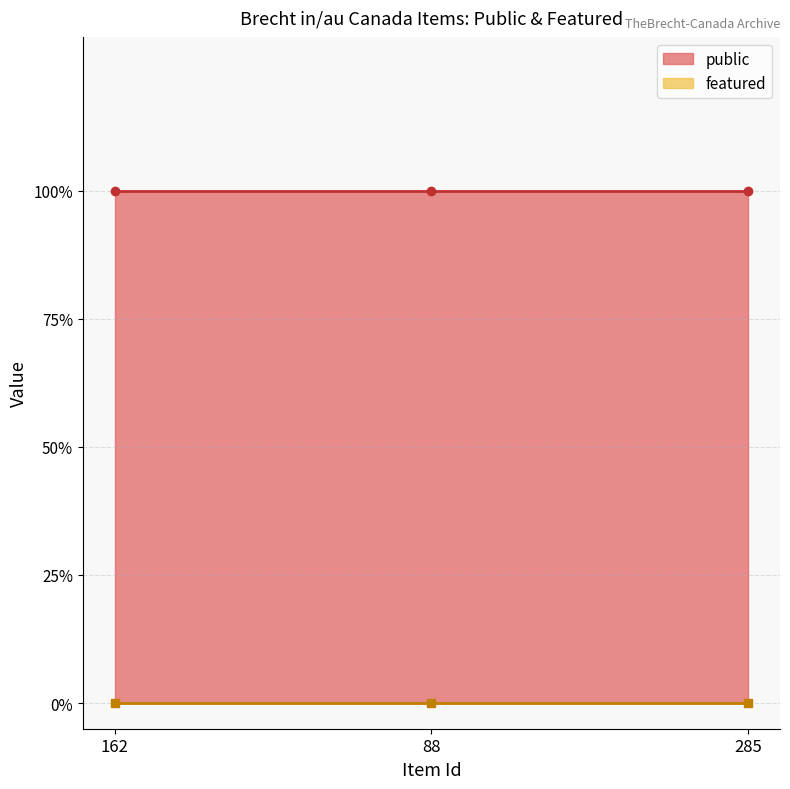

Is the value of featured at 162 greater than the value of public at 162?

No